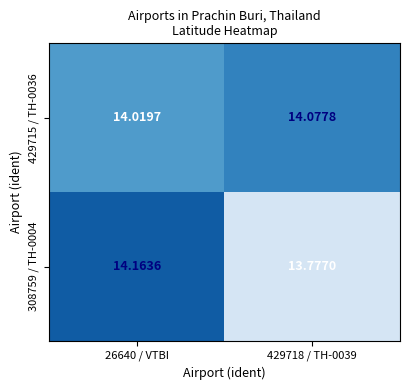

Is the value of 429715 / TH-0036 at 429718 / TH-0039 greater than the value of 308759 / TH-0004 at 429718 / TH-0039?

Yes